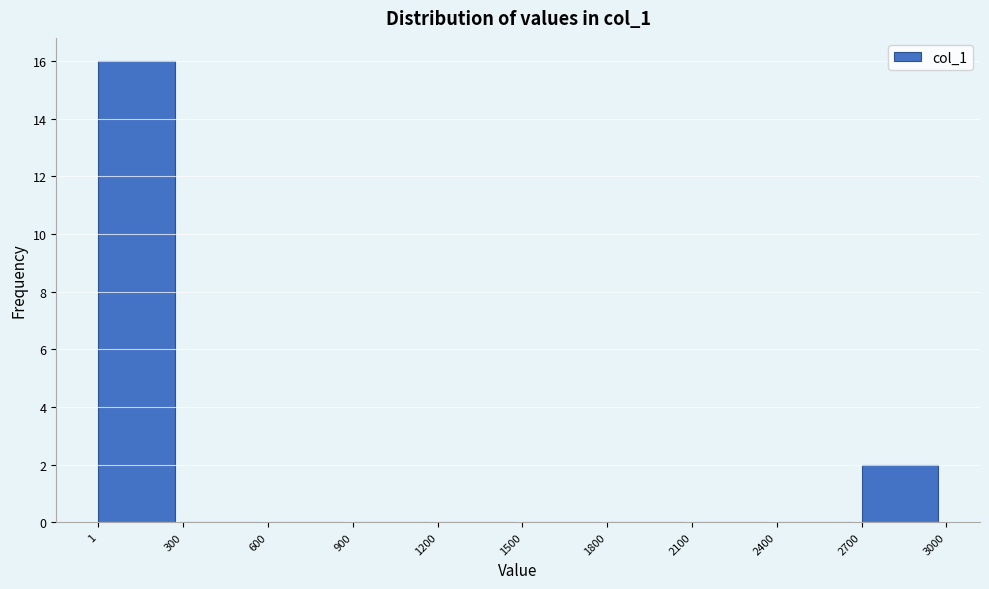

What is the height of the bar covering 2700 to 3000 on the x-axis? The values are not printed on the chart, so give them approximately, as read against the axis.

2